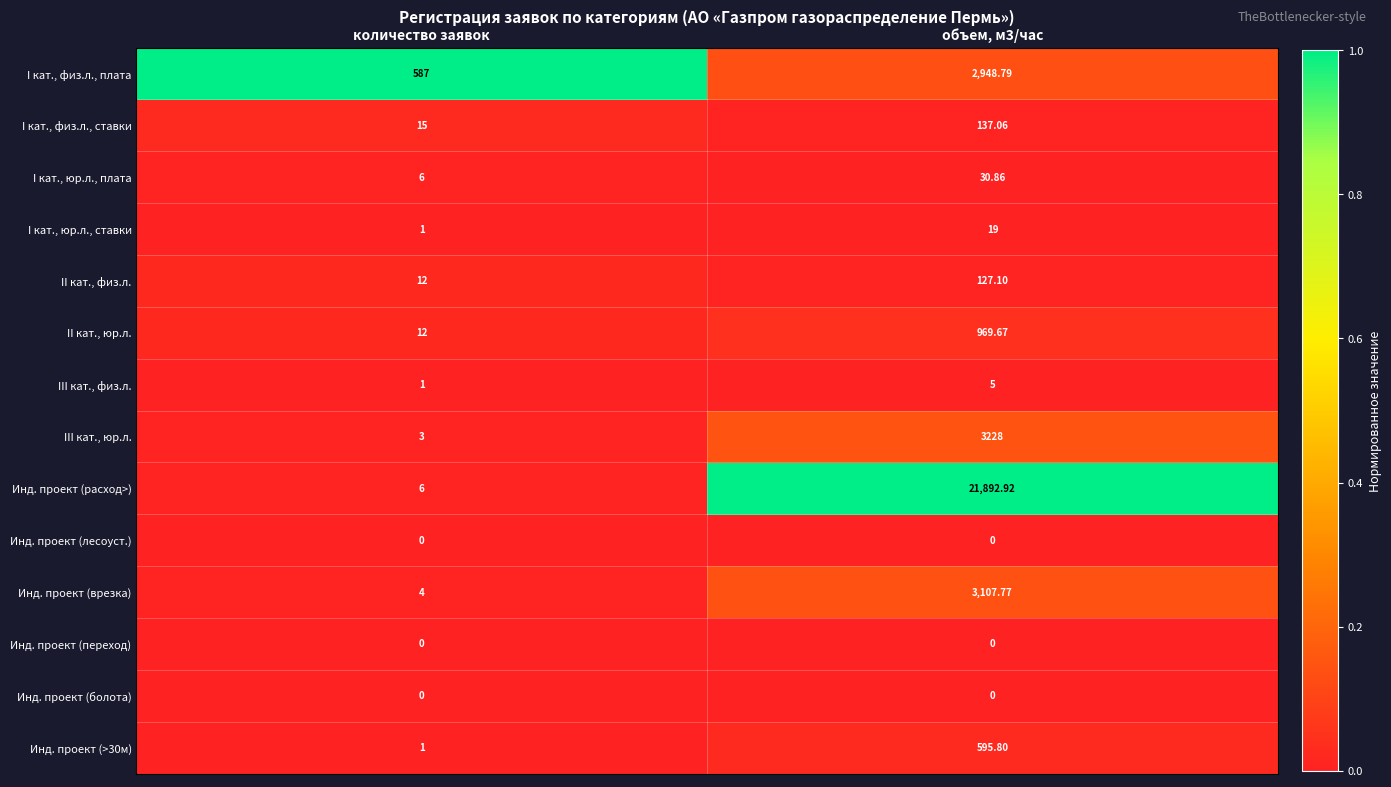

Is the value of III кат., физ.л. at объем, м3/час greater than the value of I кат., физ.л., ставки at количество заявок?

No